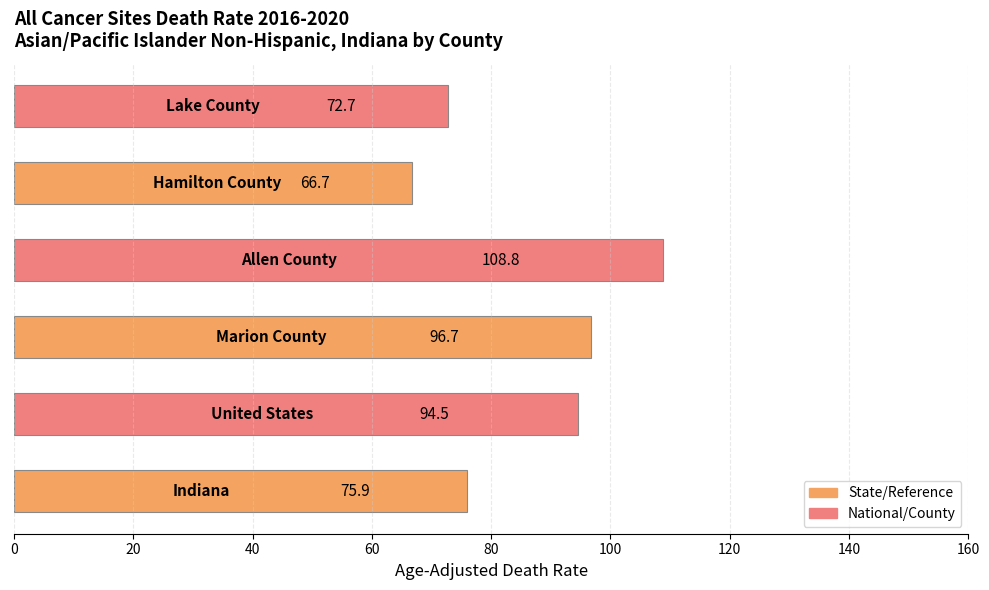

What is the minimum value shown in the chart?

66.7